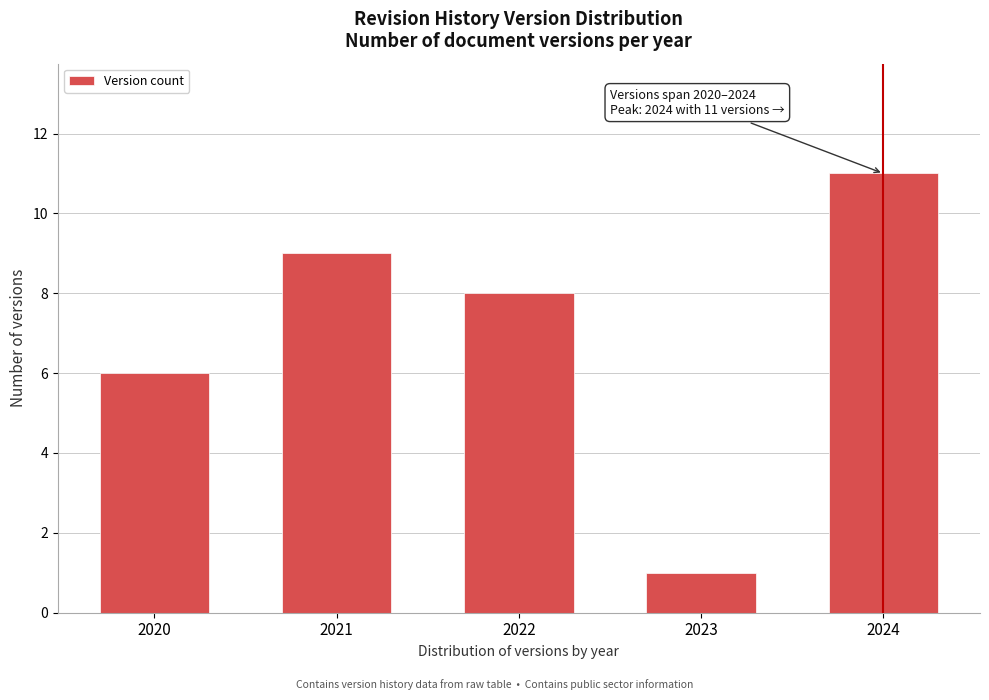

Reading left to right, list all the values displayed in this chart.

6	9	8	1	11